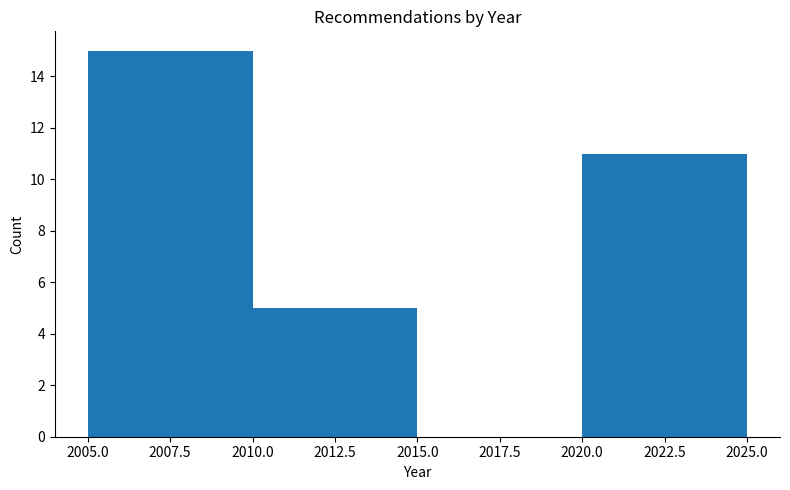

Over which range of the x-axis is the bar tallest?

2005.0 to 2010.0